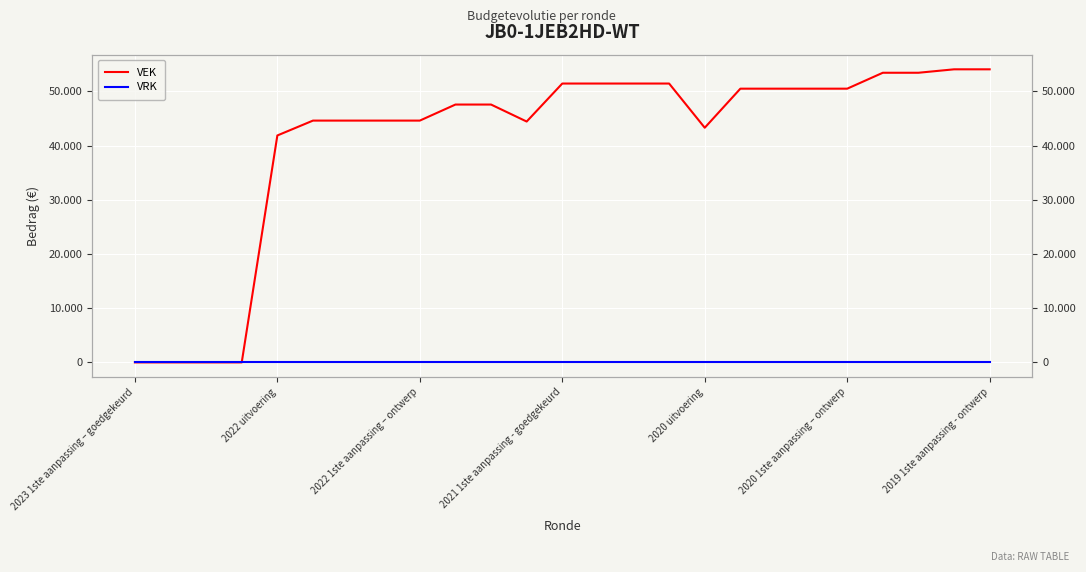

Is this an area chart (filled region under the line)?

No